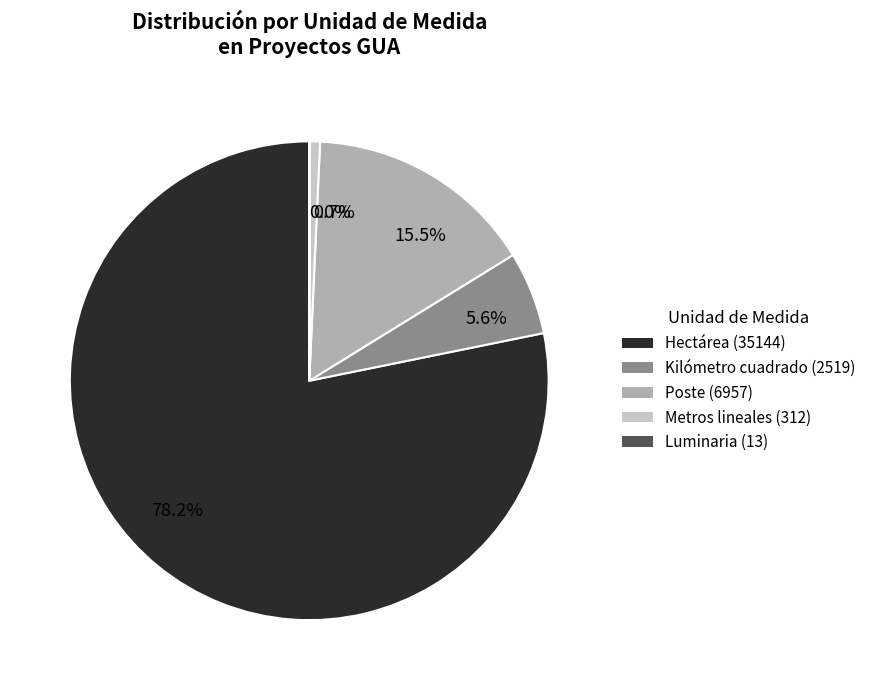

Rank the categories by value from highest to lowest.

Hectárea, Poste, Kilómetro cuadrado, Metros lineales, Luminaria